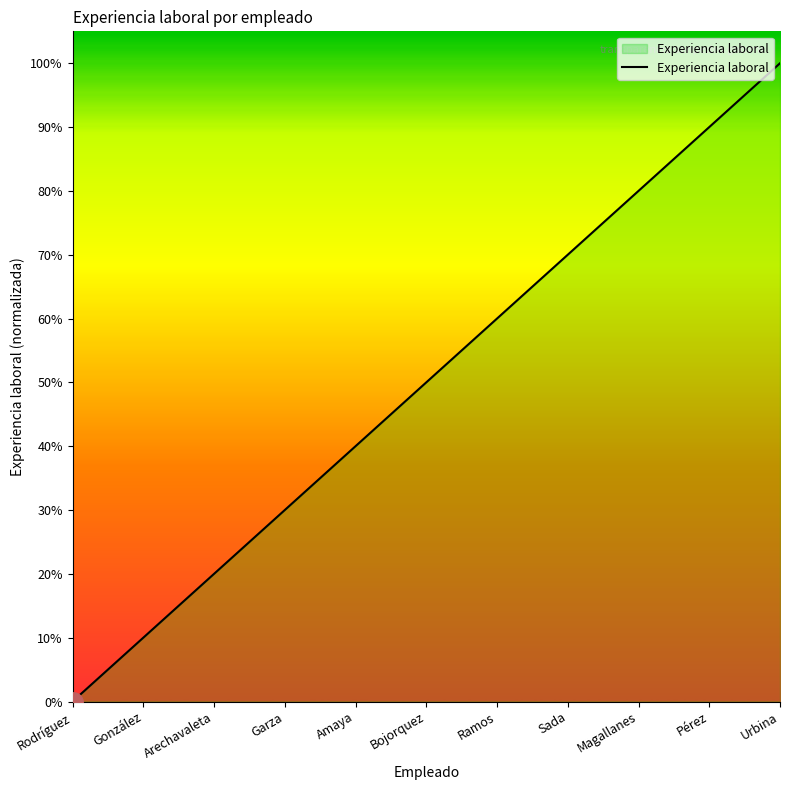

True or false: the data has more than 2 interior local peaks.

False